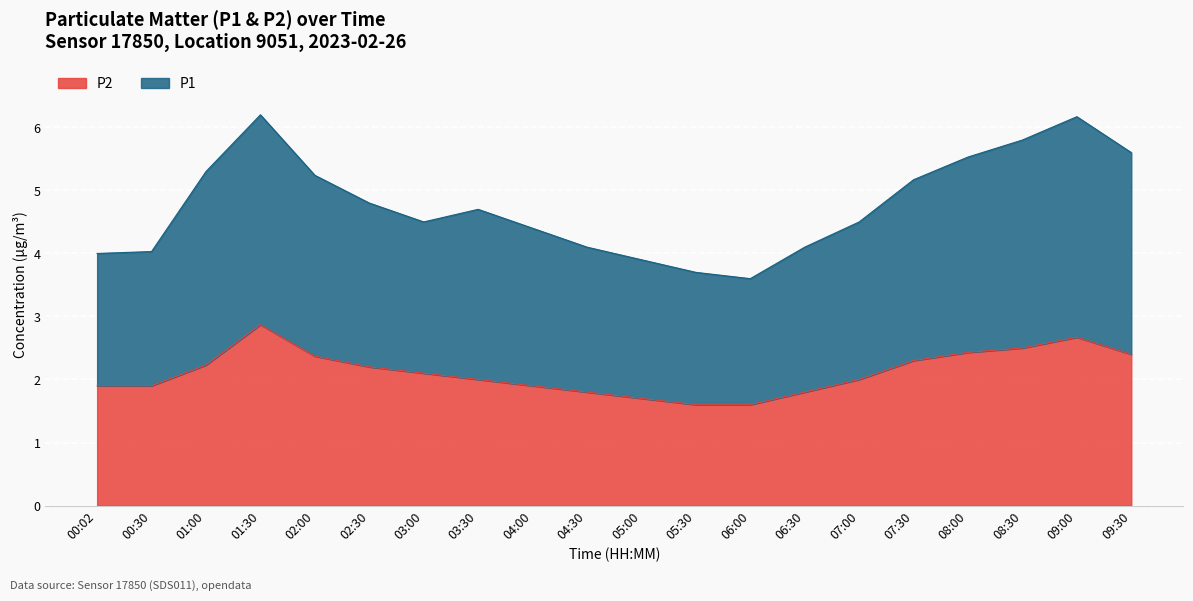

Which series has the widest spread of values?

P1